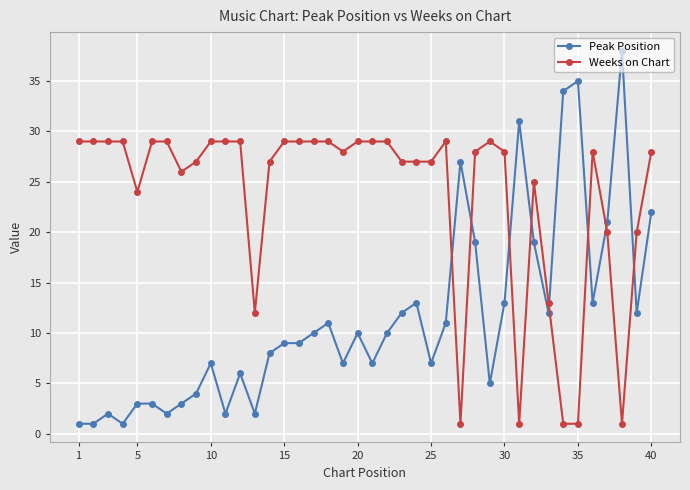

How many intersections are there between Peak Position and Weeks on Chart?

8